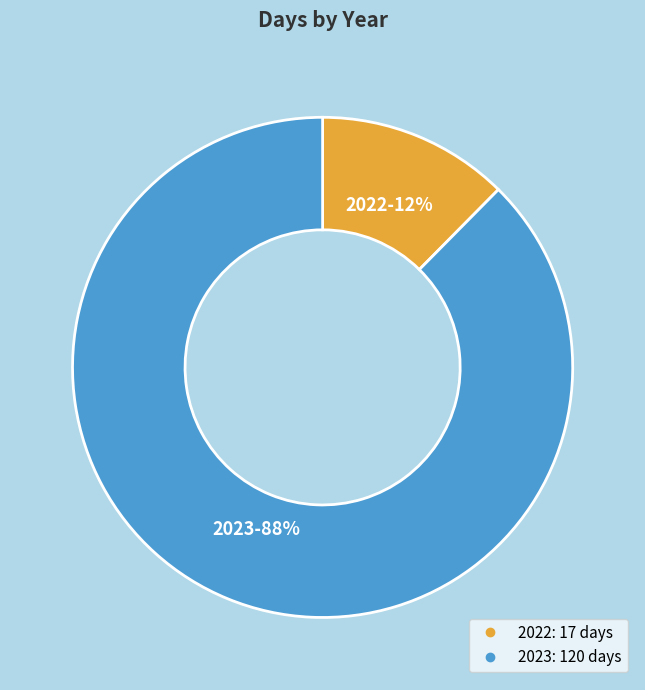

Rank the categories by value from lowest to highest.

2022, 2023